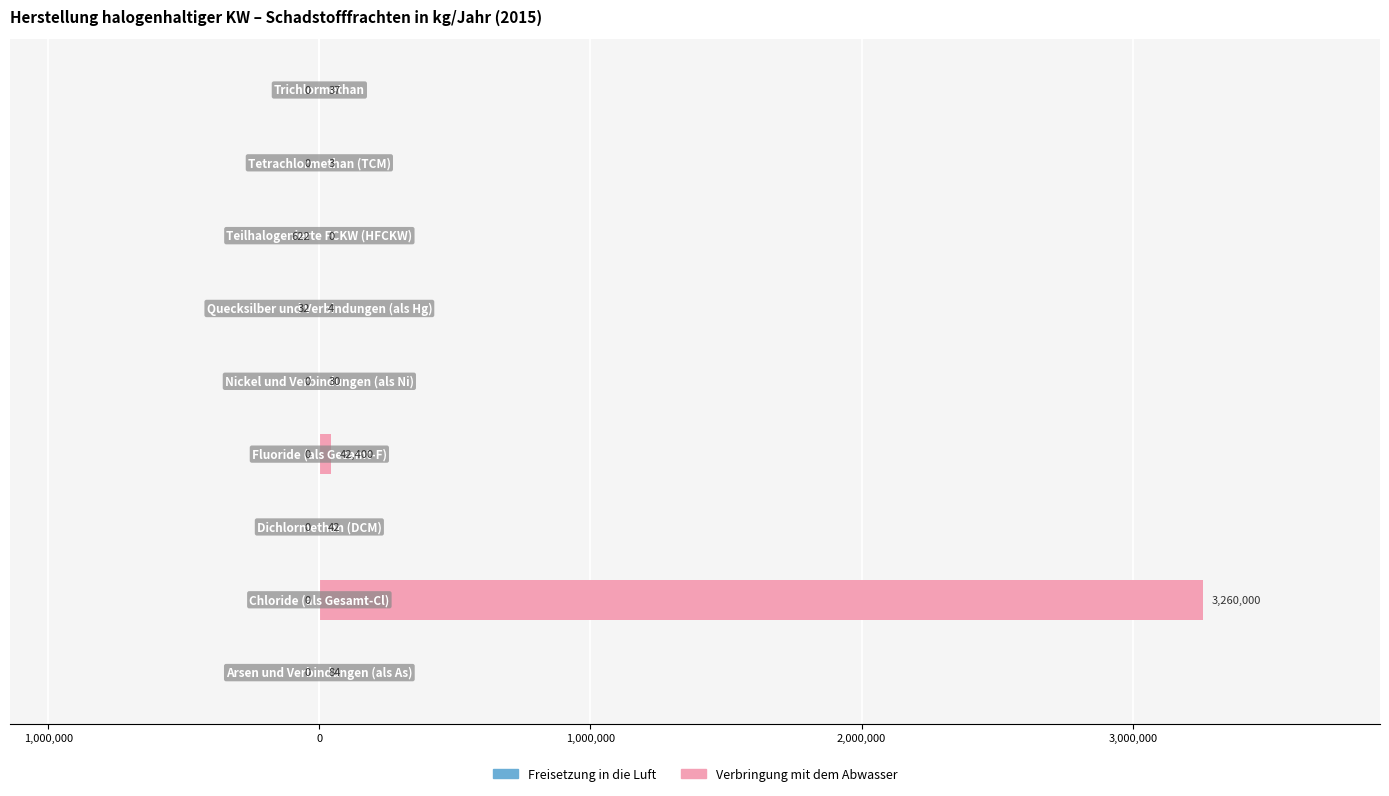

What is the difference between the maximum and minimum values in the Freisetzung in die Luft series?

622